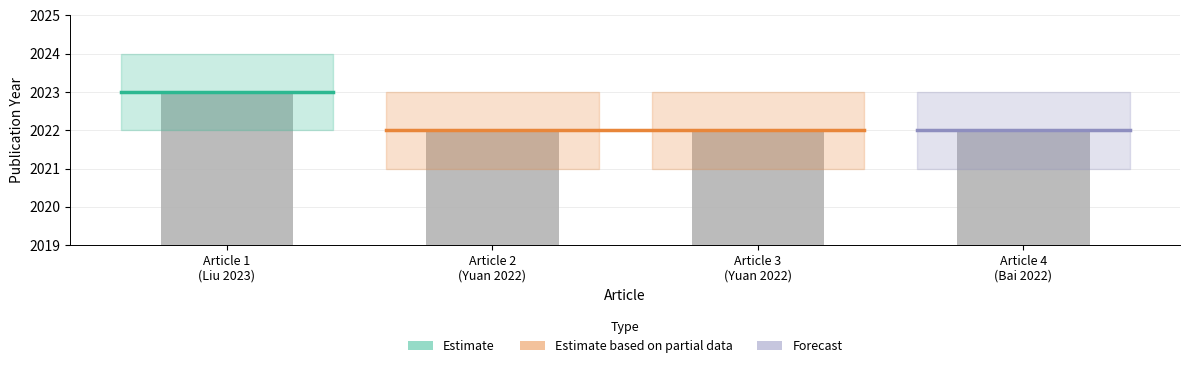

How many values are between 2022 and 2023?

4